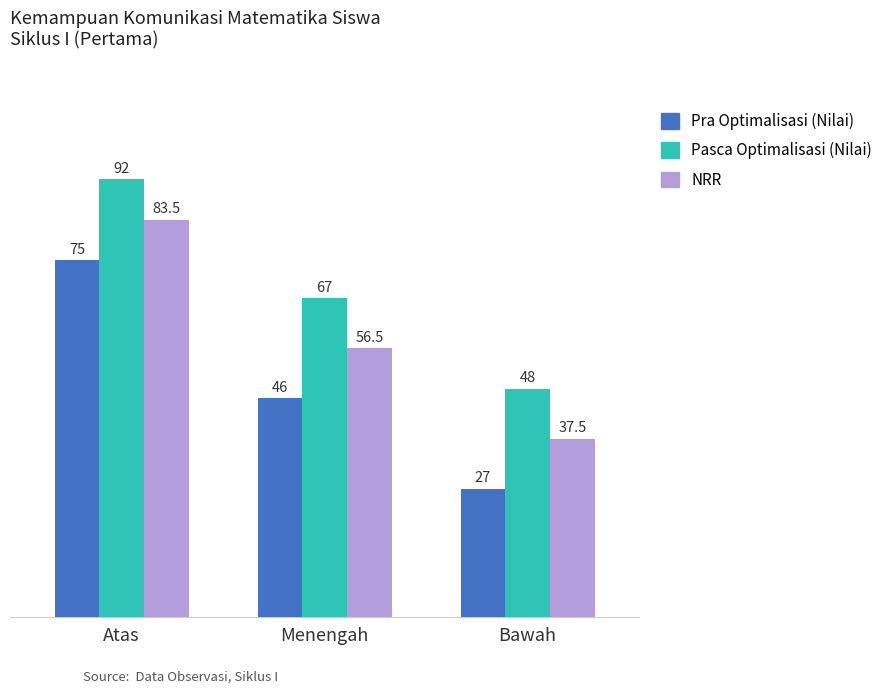

How many groups of bars are there?

3